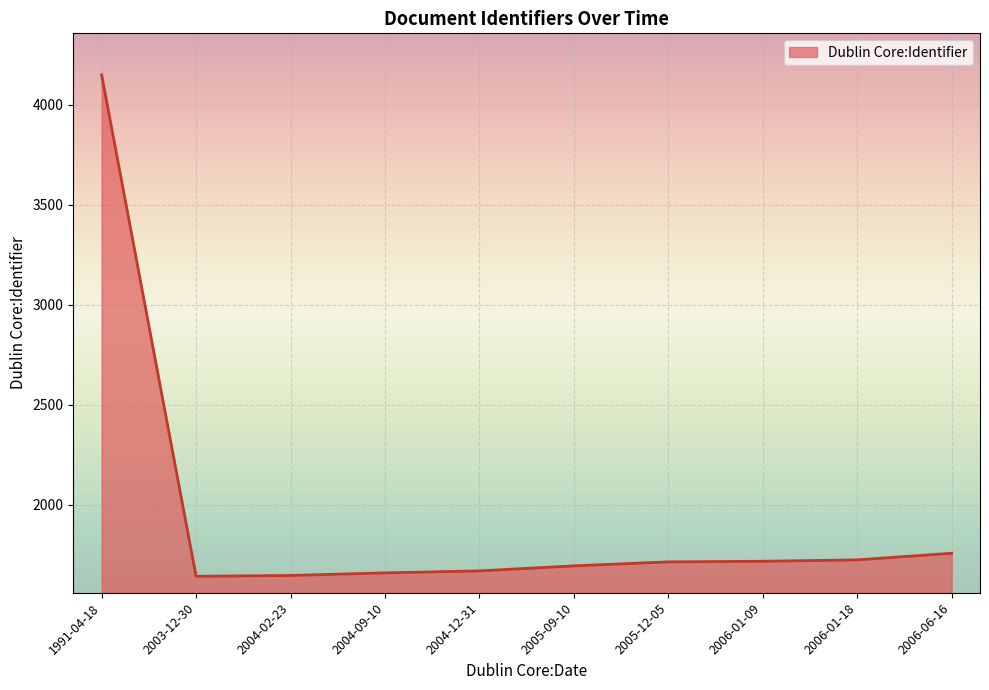

The value at 2005-12-05 is 1716. True or false?

True